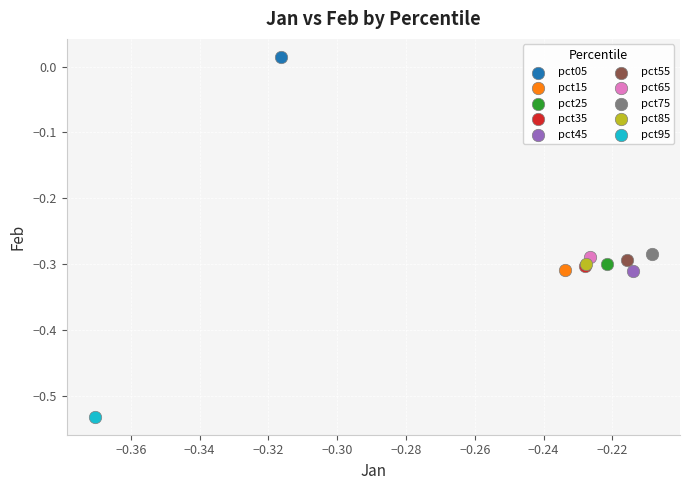

Which series contains the highest Y value?

pct05